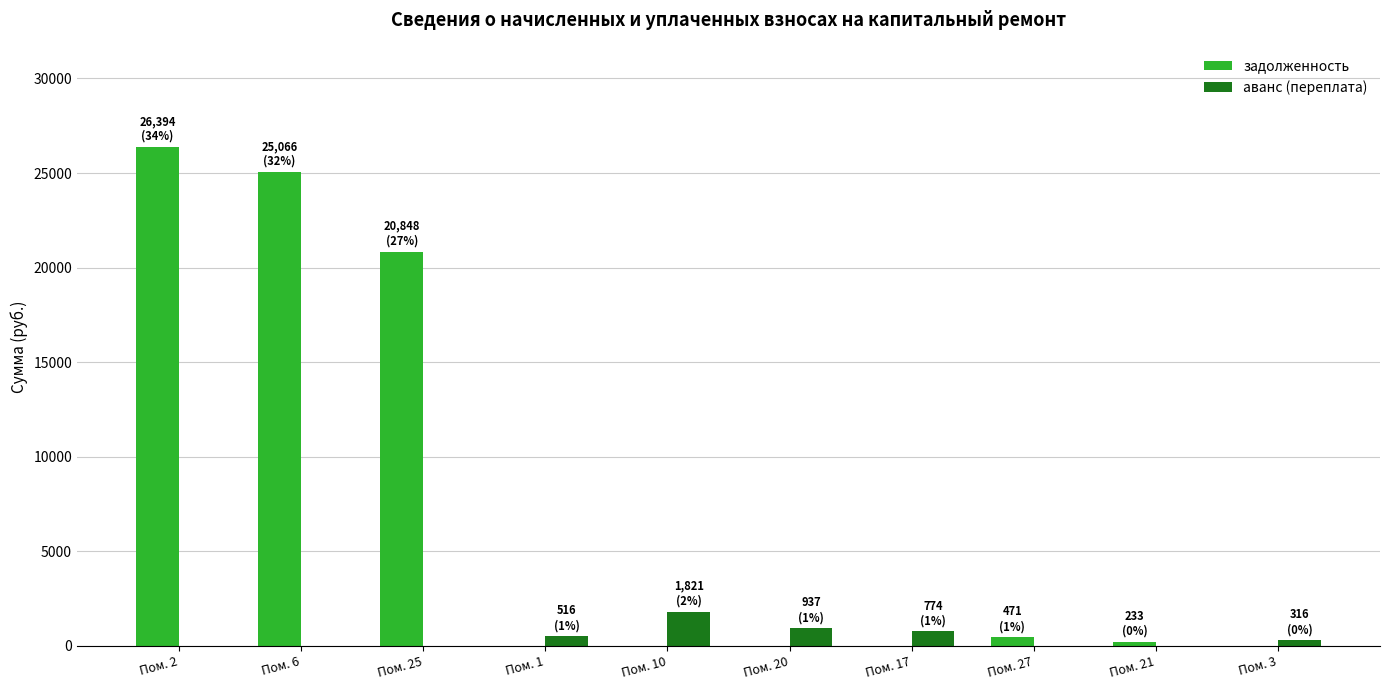

What is the sum of all задолженность values?

73011.0